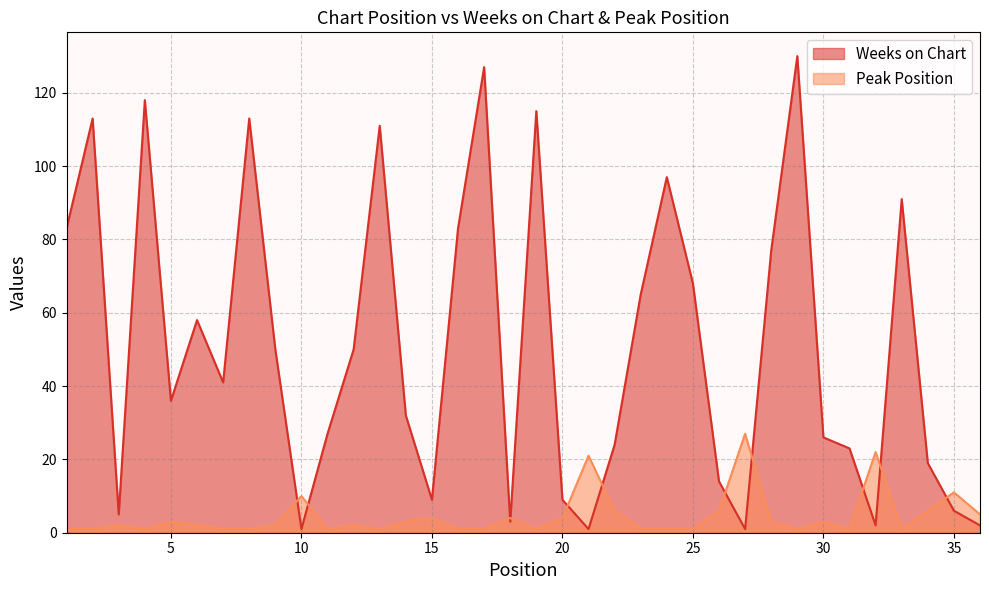

What is the lowest value of the Weeks on Chart series?

1